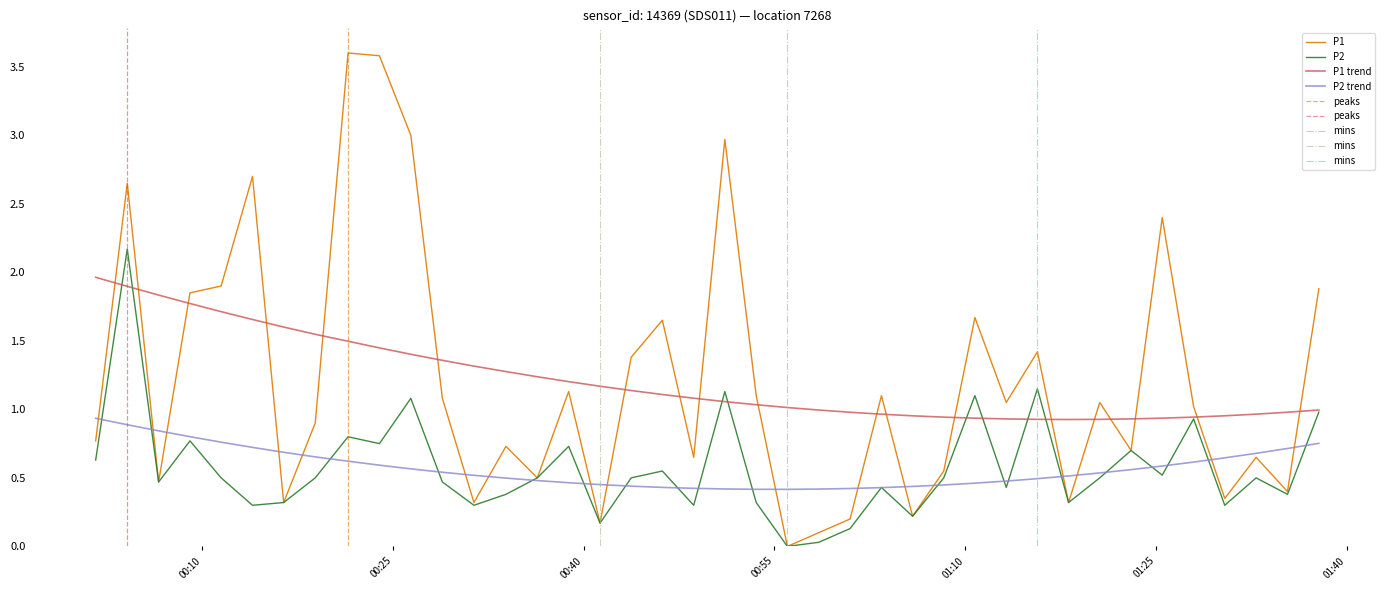

True or false: P1 and P1 trend cross at least once.

True